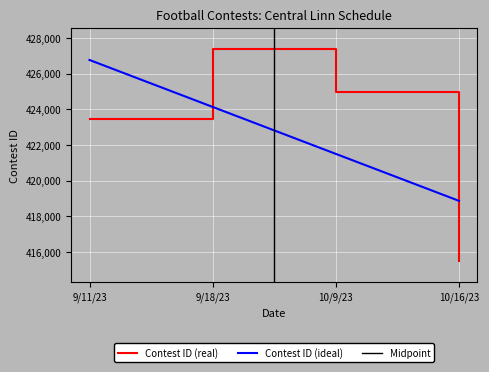

Approximately how many times larger is the value at 10/9/23 compared to 9/11/23?

1.0